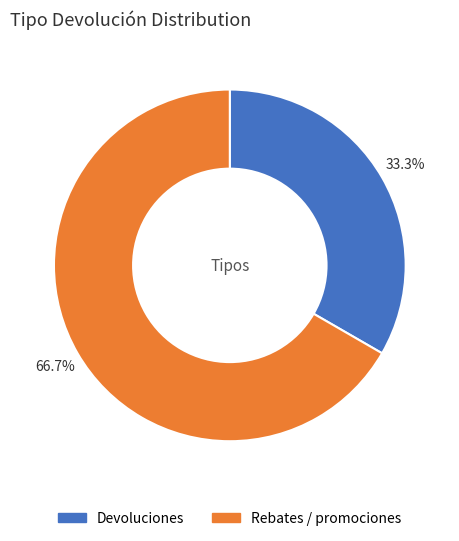

To the nearest percent, what is the difference between the largest and smallest slice percentages?

33%